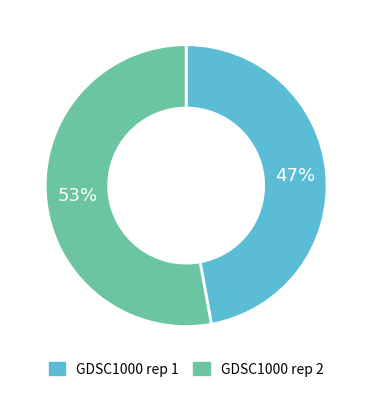

Which category accounts for the majority?

GDSC1000 rep 2